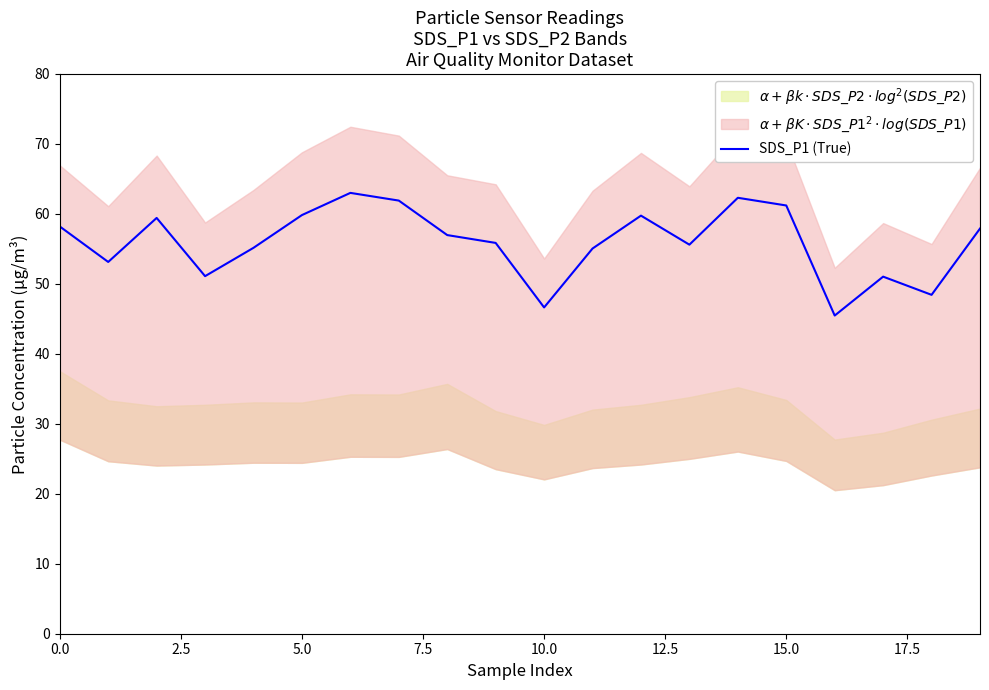

What is the average value?

55.9